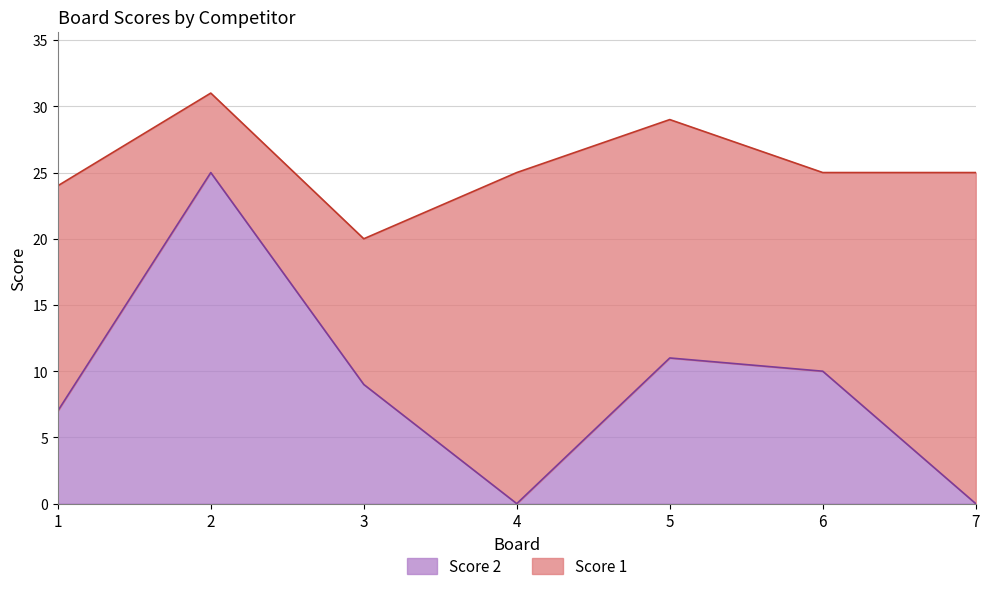

How many values are below 9?

3